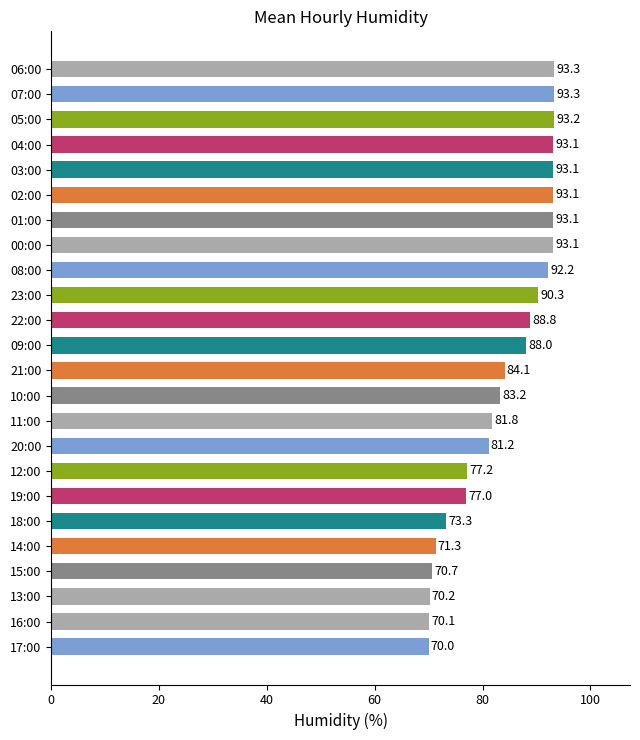

Is it true that the value at 10:00 is 83.2?

True